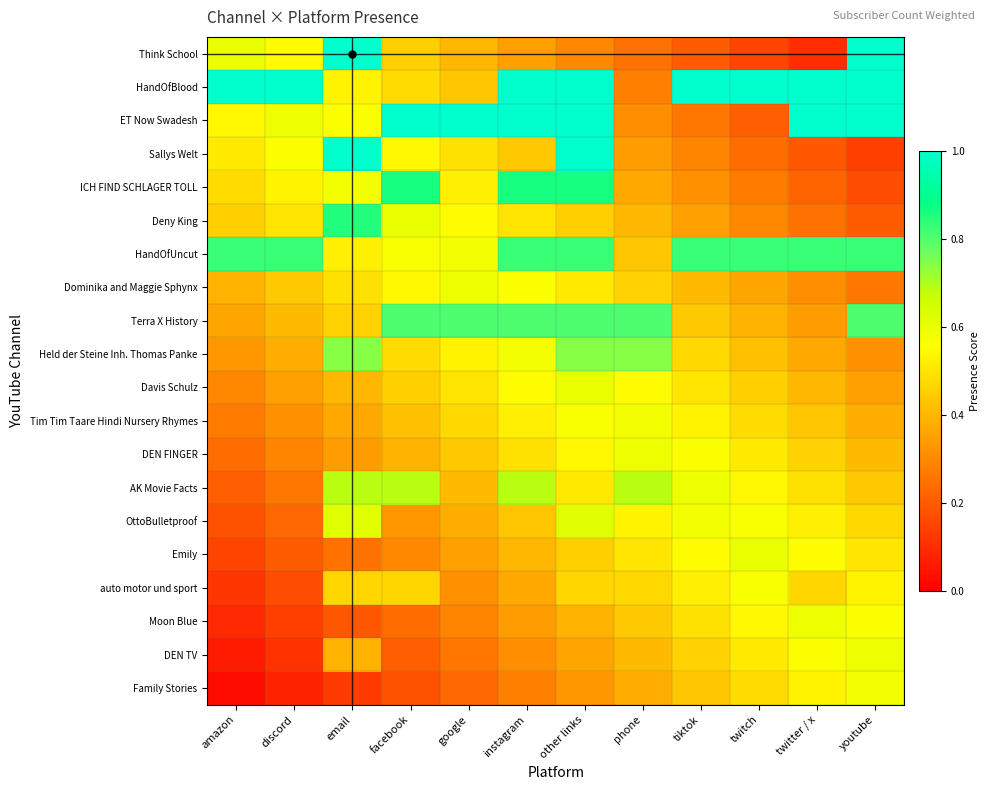

At how many categories does at least one series exceed 0?

12